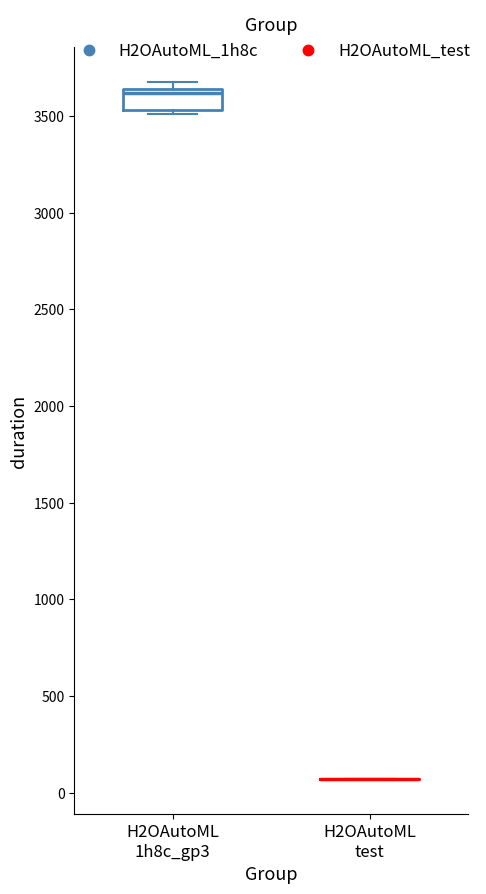

Reading left to right, transcribe this box plot: for each box, give where its median line is, the range the box spans, and where its two whiskers end, as read against the y-axis. The values are not printed on the chart, so give them approximately, as read against the axis.

H2OAutoML 1h8c_gp3: median 3600, box 3550 to 3650, whiskers 3500 to 3700
H2OAutoML test: box collapsed to a line at 50, whiskers 50 to 50